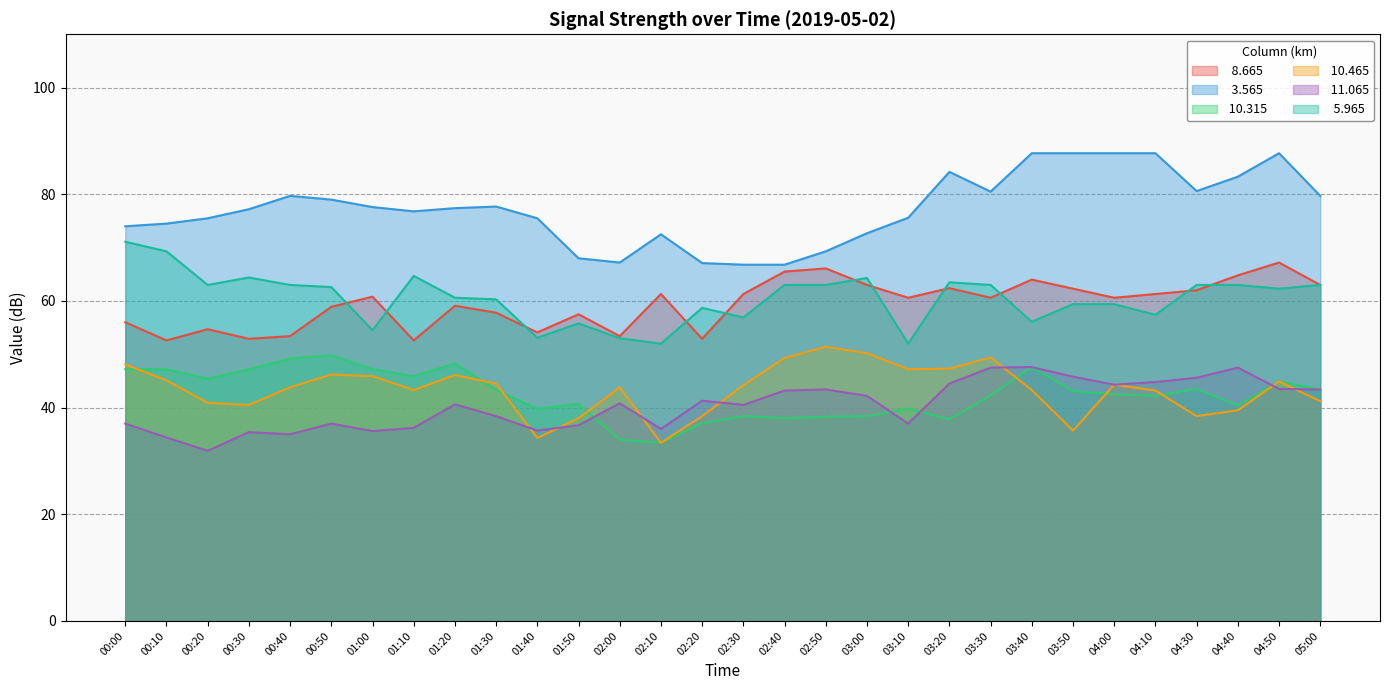

Is the value of   5.965 at 00:10 greater than the value of  10.315 at 05:00?

Yes